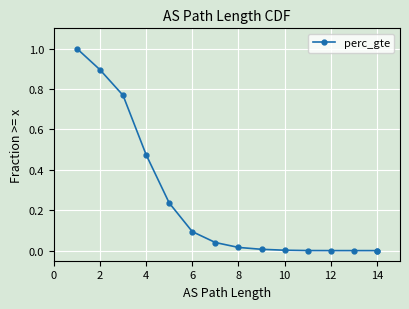

True or false: there are more than 0 points higher than both neighbors.

False